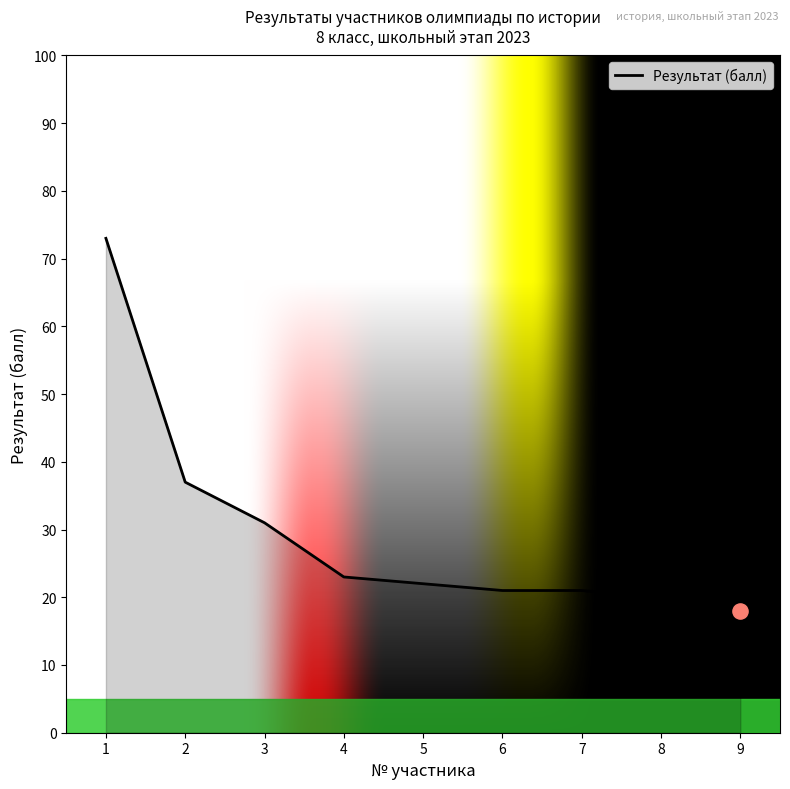

What is the change in value from 1 to 5?

-51